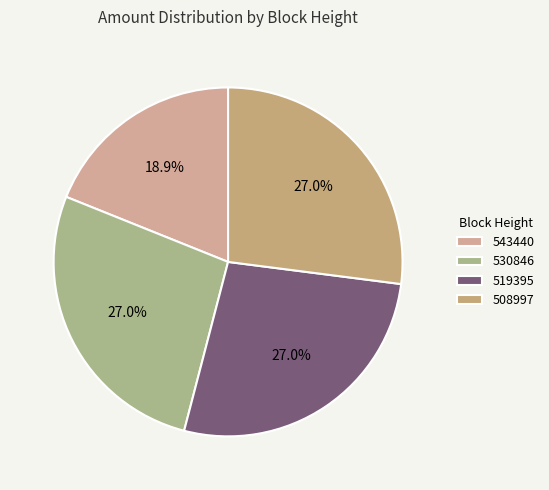

True or false: 508997 accounts for 17% of the total.

False